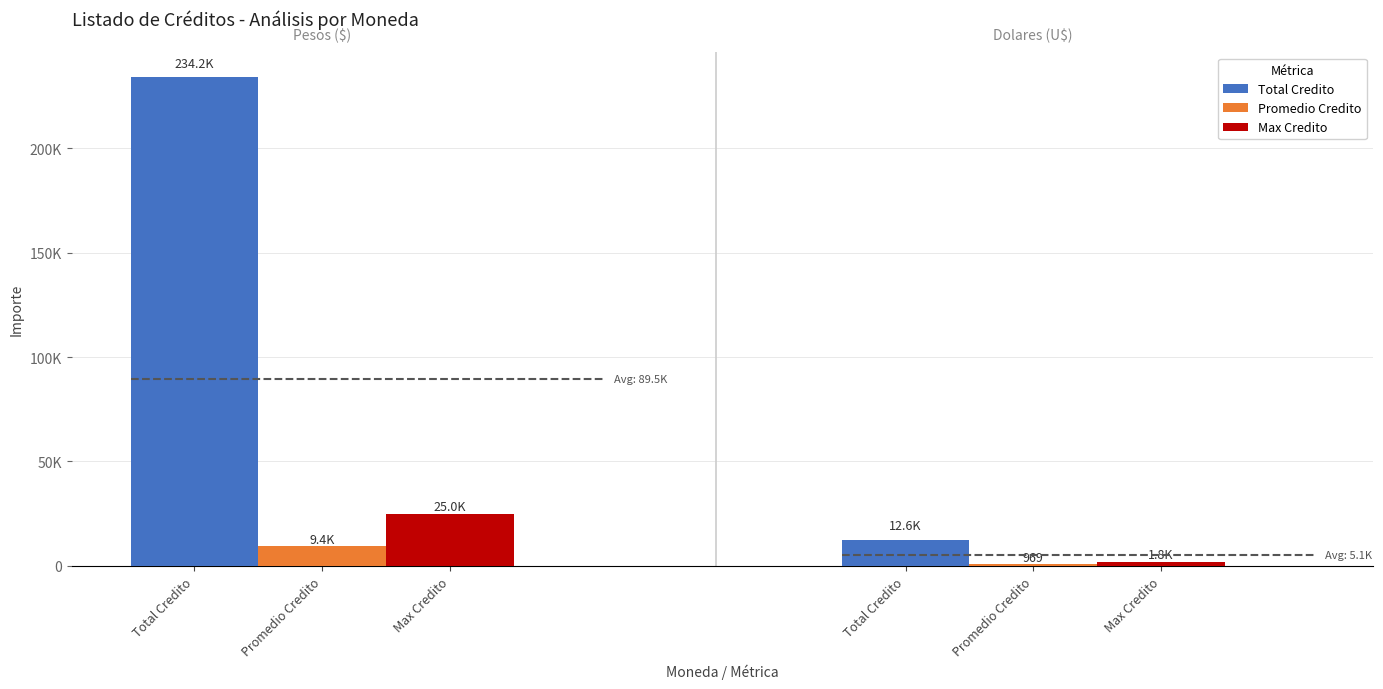

Reading left to right, list all the values displayed in this chart.

Total Credito: 234200	12600
Promedio Credito: 9368	969
Max Credito: 25000	1800